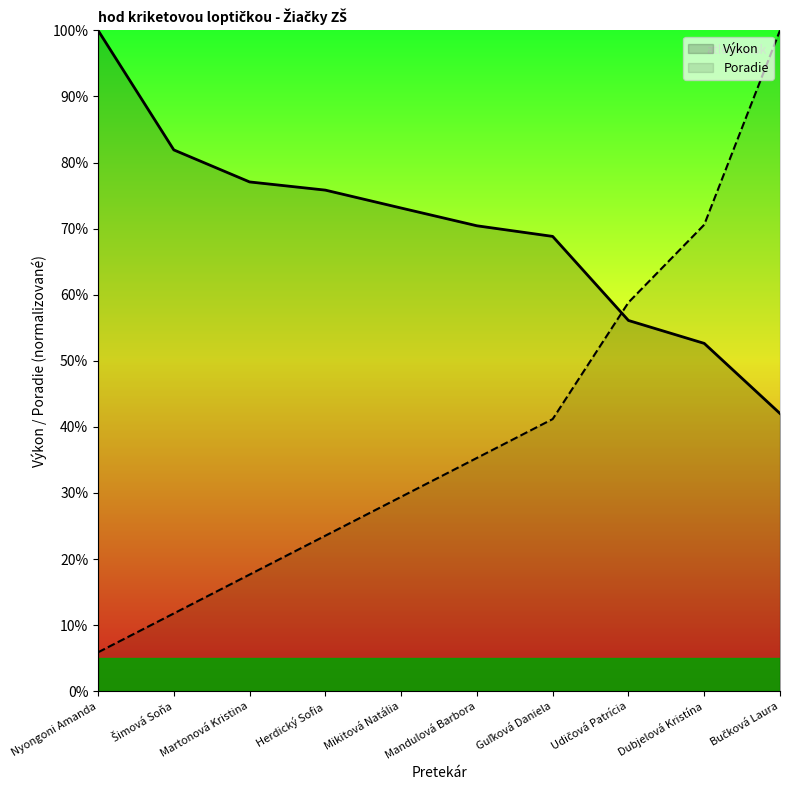

True or false: Poradie has more than 1 points higher than both neighbors.

False